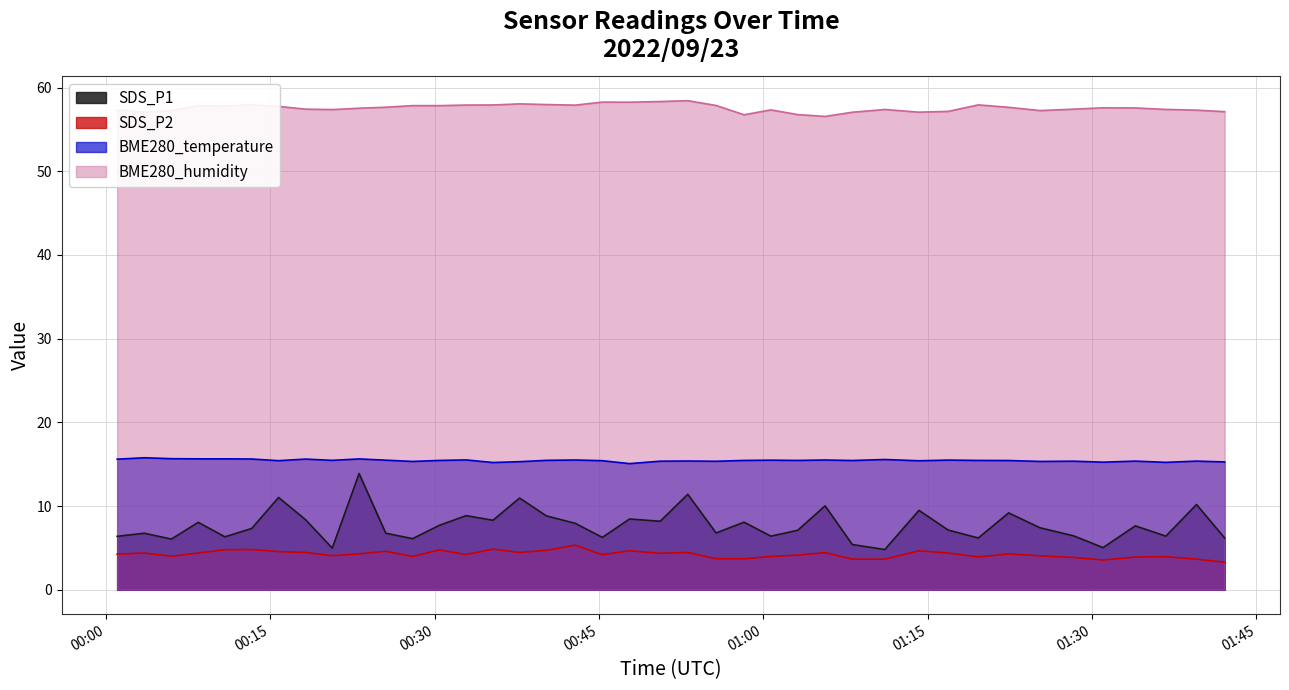

In SDS_P1, how many points are higher than both neighbors (excluding endpoints)?

14